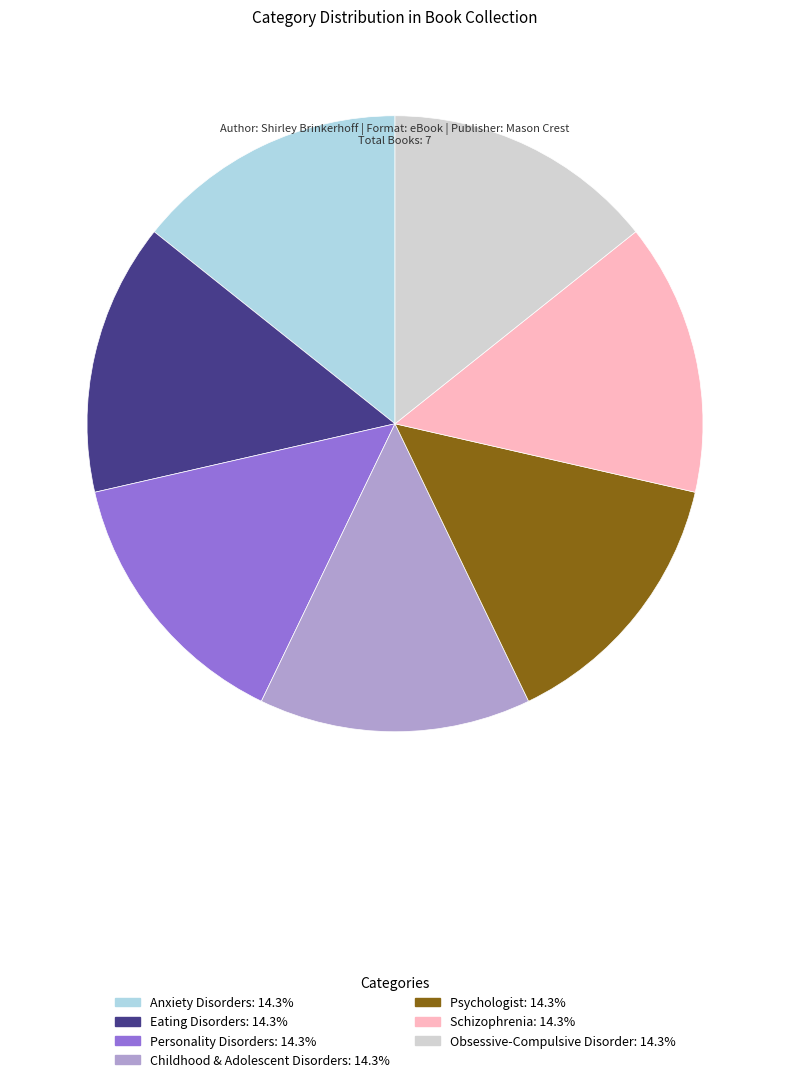

Is the sum of Childhood & Adolescent Disorders and Eating Disorders greater than half?

No